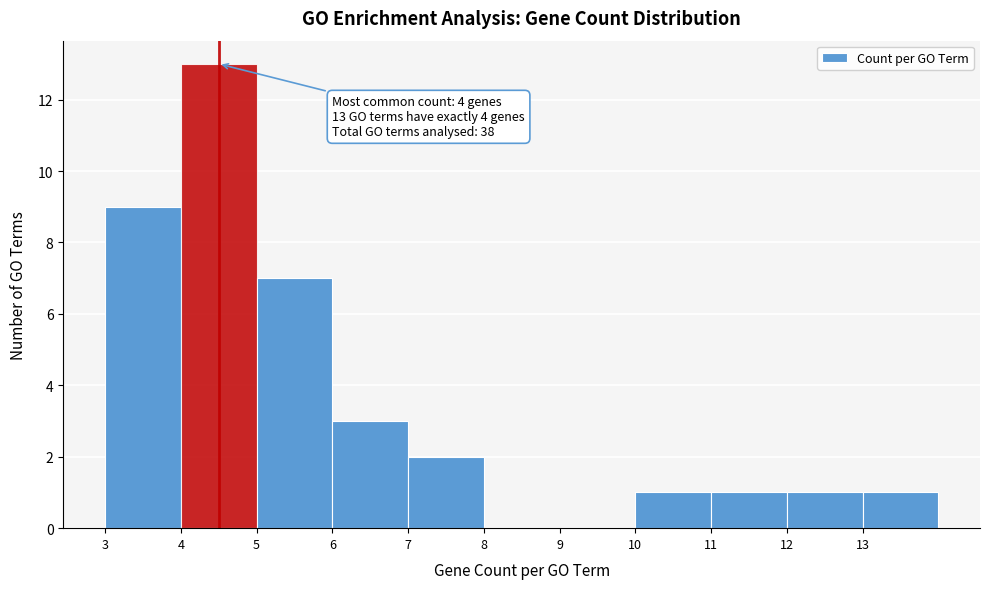

Reading left to right, transcribe all the data shown in this chart.

3=9	4=13	5=7	6=3	7=2	8=0	9=0	10=1	11=1	12=1	13=1